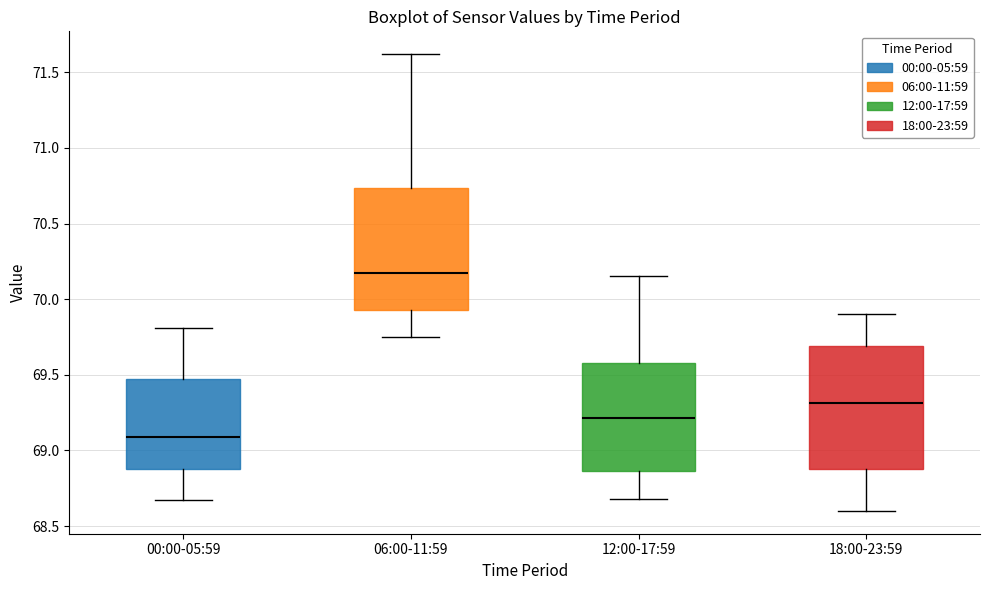

Reading left to right, read every box against the y-axis: the position of its median line, the range the box covers, and the ends of its whiskers. The values are not printed on the chart, so give them approximately, as read against the axis.

00:00-05:59: median 69.10, box 68.90 to 69.50, whiskers 68.65 to 69.80
06:00-11:59: median 70.15, box 69.95 to 70.75, whiskers 69.75 to 71.60
12:00-17:59: median 69.20, box 68.85 to 69.60, whiskers 68.70 to 70.15
18:00-23:59: median 69.30, box 68.90 to 69.70, whiskers 68.60 to 69.90